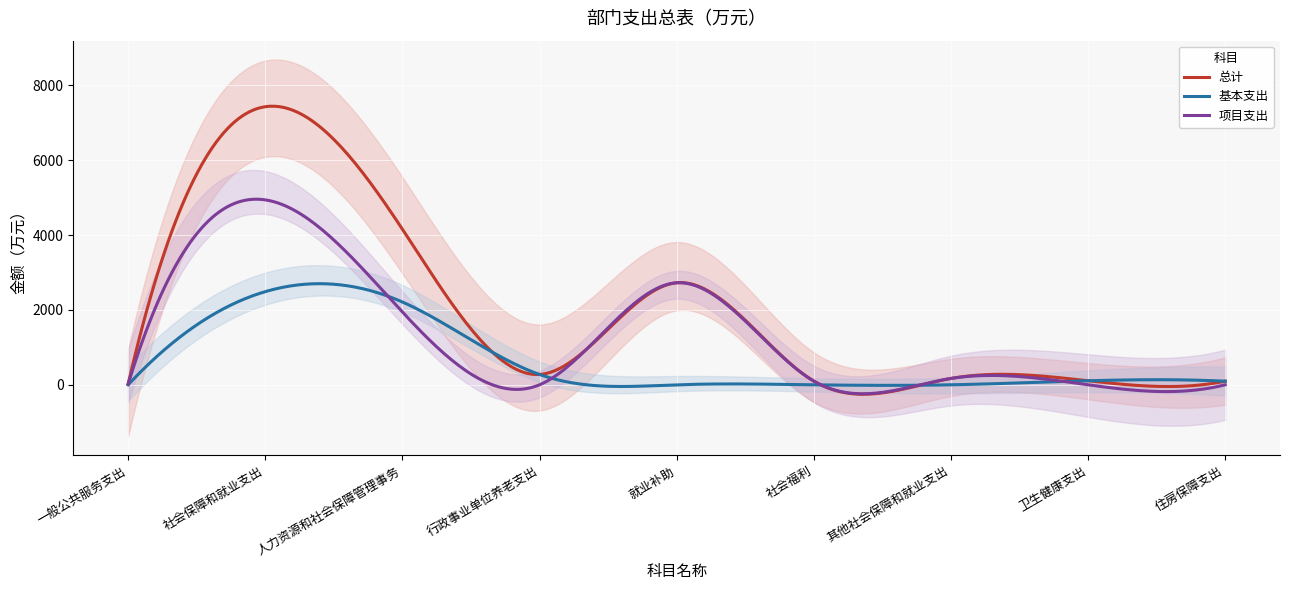

List the labels in order of 基本支出 value, largest first.

社会保障和就业支出, 人力资源和社会保障管理事务, 行政事业单位养老支出, 卫生健康支出, 住房保障支出, 一般公共服务支出, 就业补助, 社会福利, 其他社会保障和就业支出